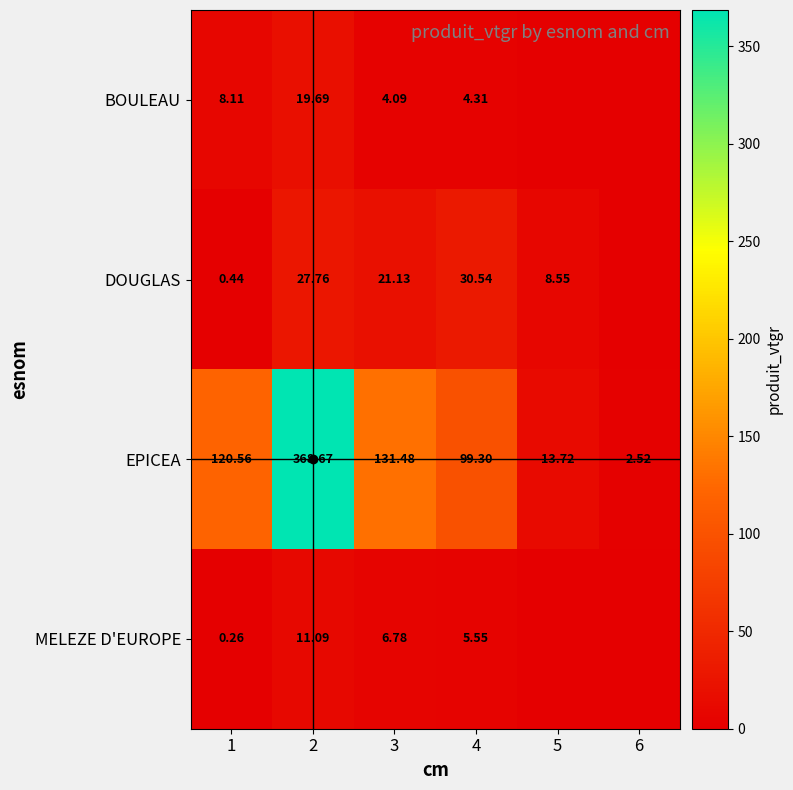

What is the total value across all series at 4?

139.7